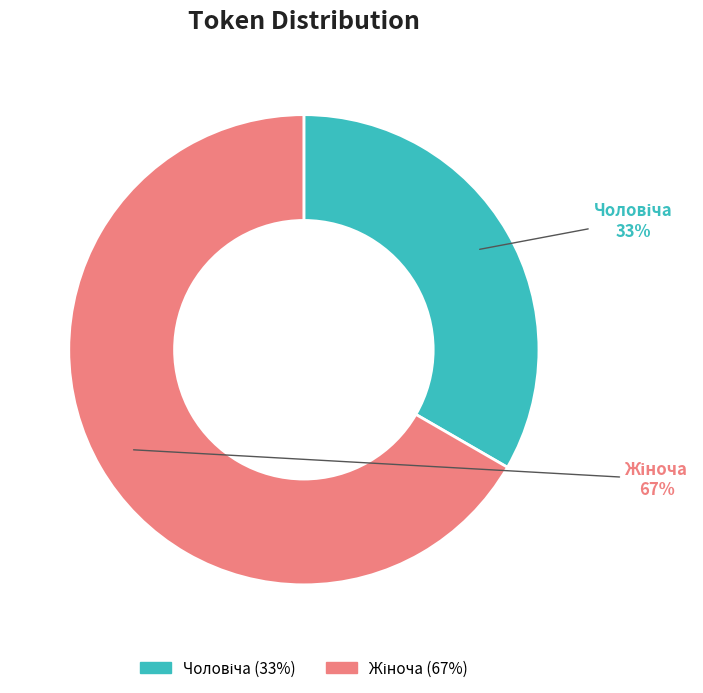

To the nearest percent, what is the average slice percentage?

50%